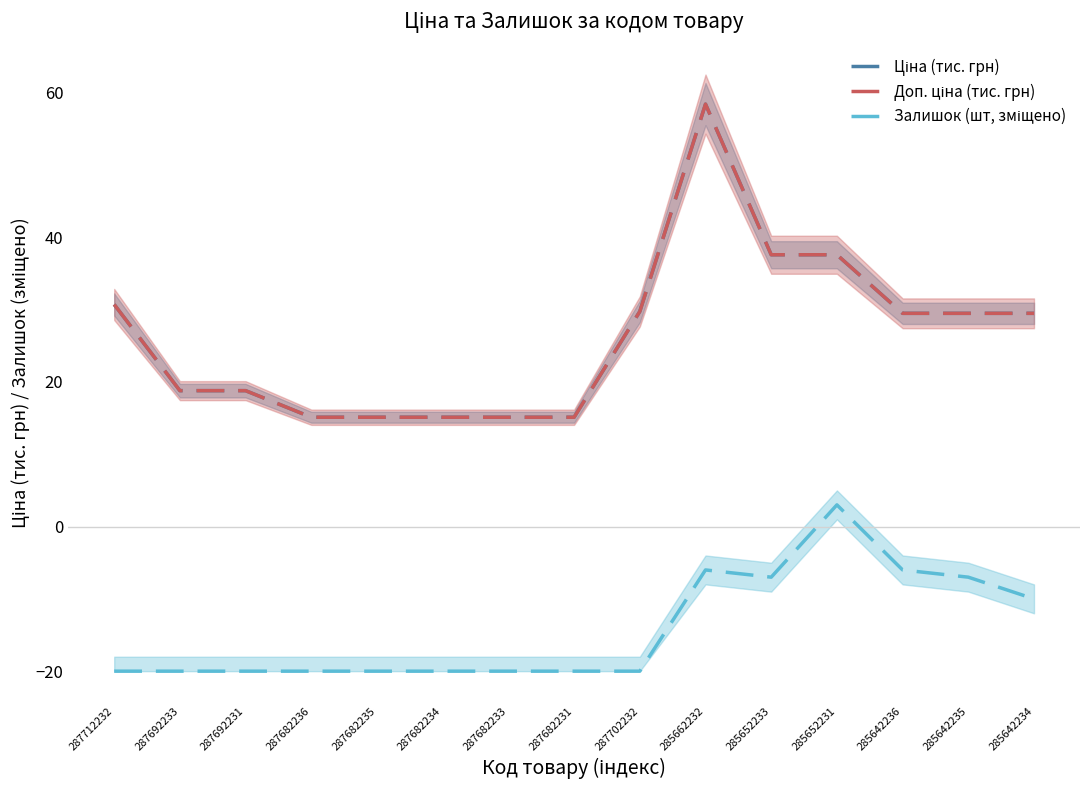

Which series has the largest range (max minus min)?

Ціна (тис. грн)